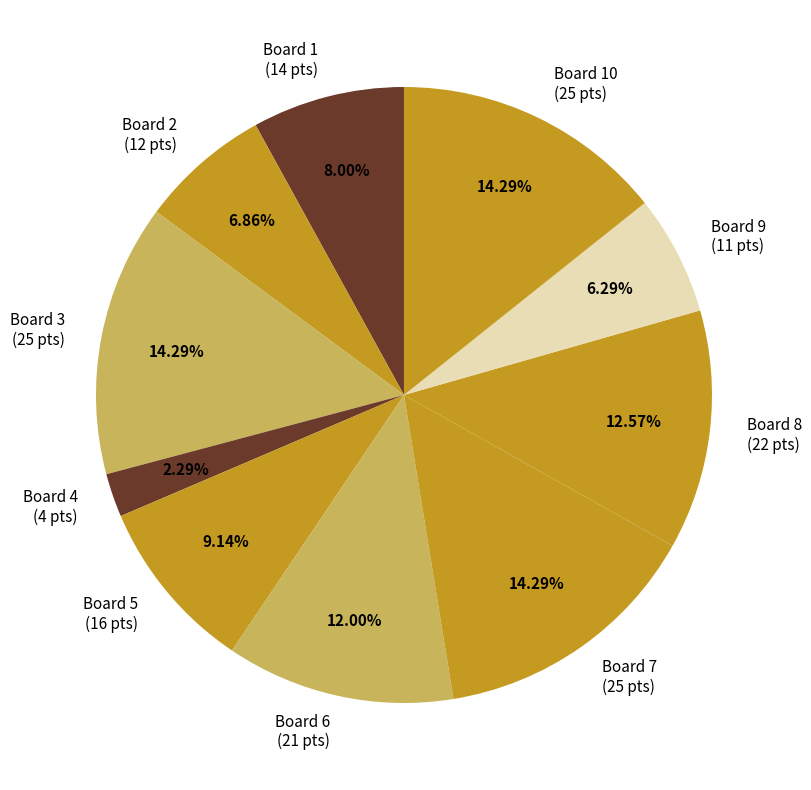

Is the sum of Board 8 (22 pts) and Board 1 (14 pts) greater than half?

No